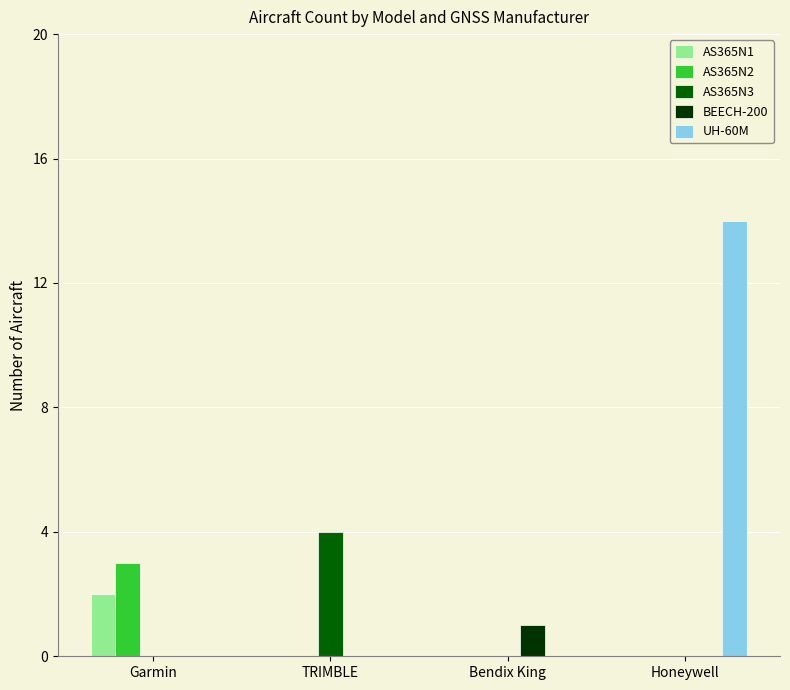

How many groups of bars are there?

4